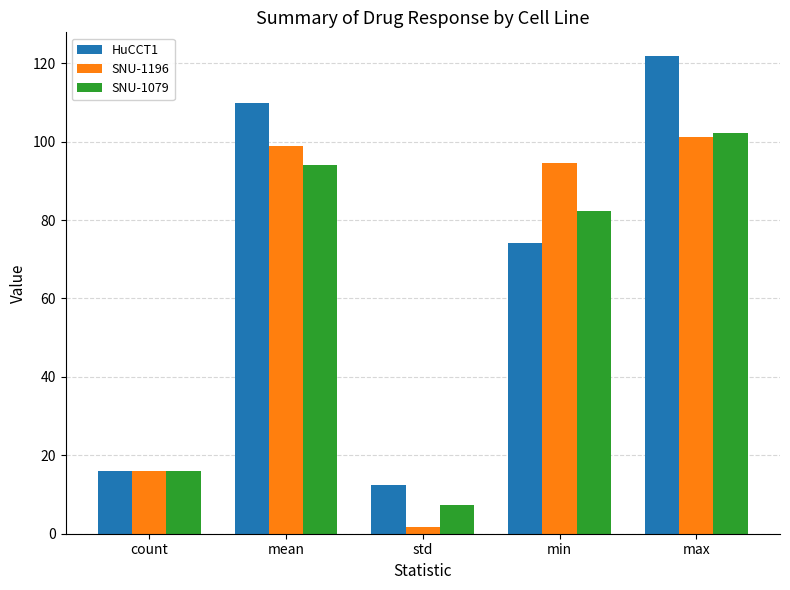

What is the difference between the SNU-1196 values at std and max?

99.3